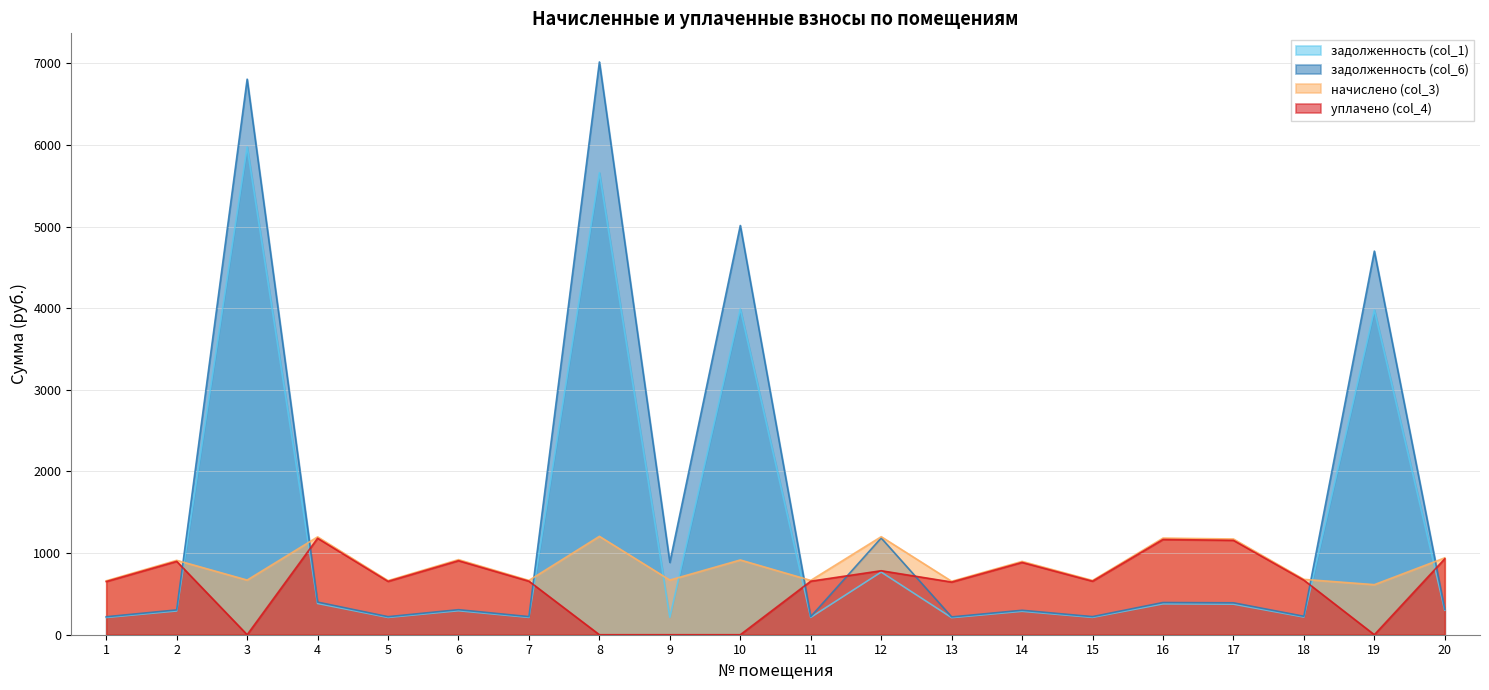

True or false: задолженность (col_1) and задолженность (col_6) intersect in this chart.

False